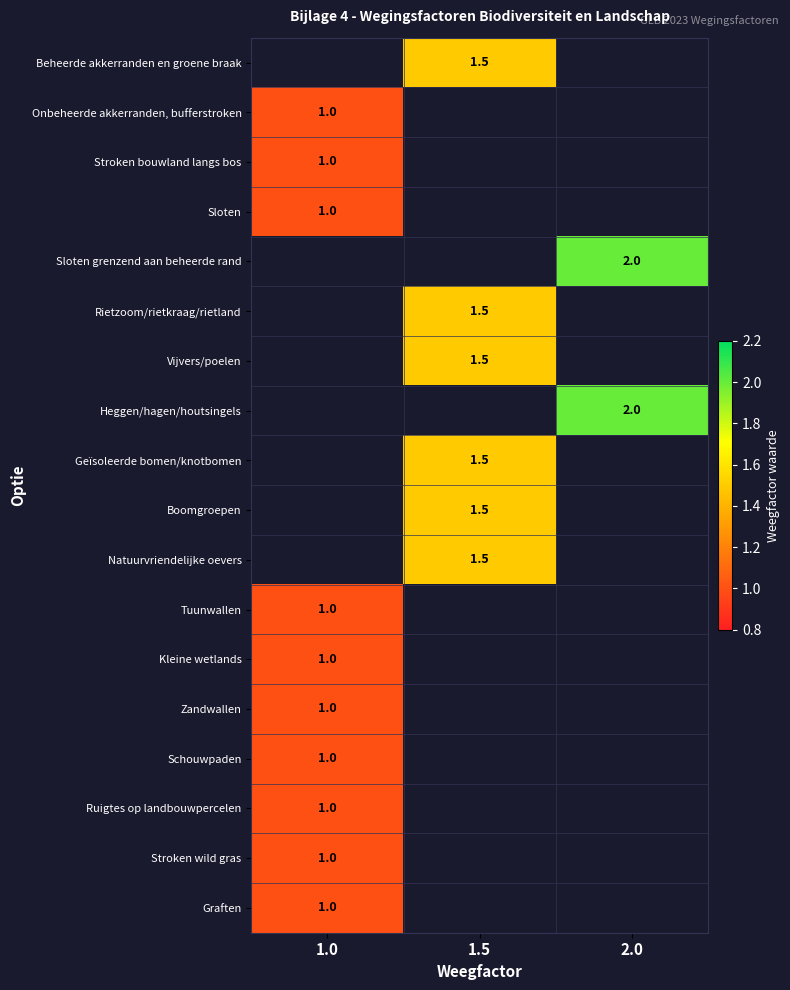

The value of Rietzoom/rietkraag/rietland at 1.5 is 1.5. True or false?

True